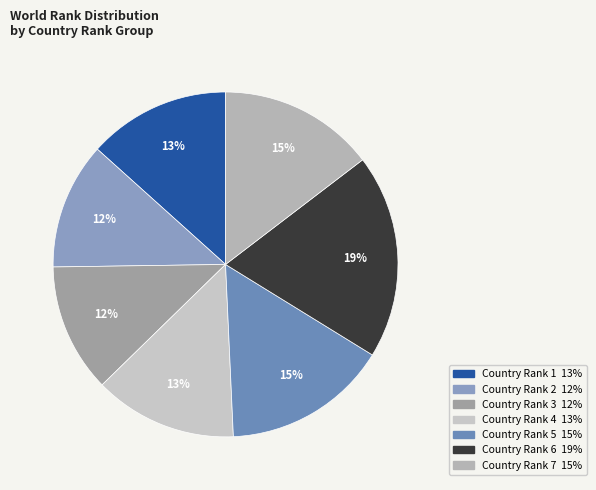

Count the number of slices in the pie.

7